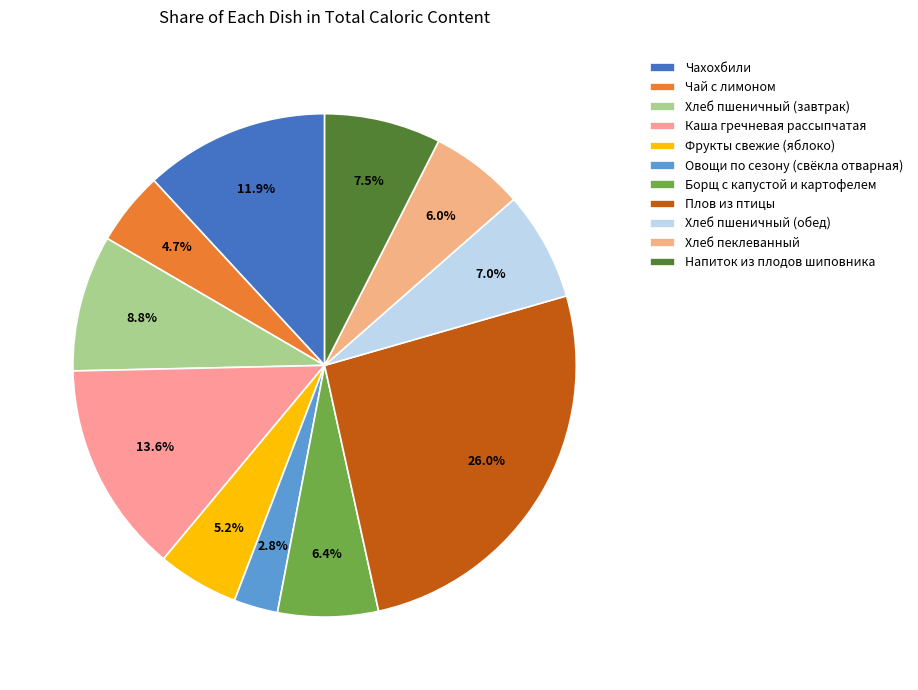

Rank the categories by value from lowest to highest.

Овощи по сезону (свёкла отварная), Чай с лимоном, Фрукты свежие (яблоко), Хлеб пеклеванный, Борщ с капустой и картофелем, Хлеб пшеничный (обед), Напиток из плодов шиповника, Хлеб пшеничный (завтрак), Чахохбили, Каша гречневая рассыпчатая, Плов из птицы